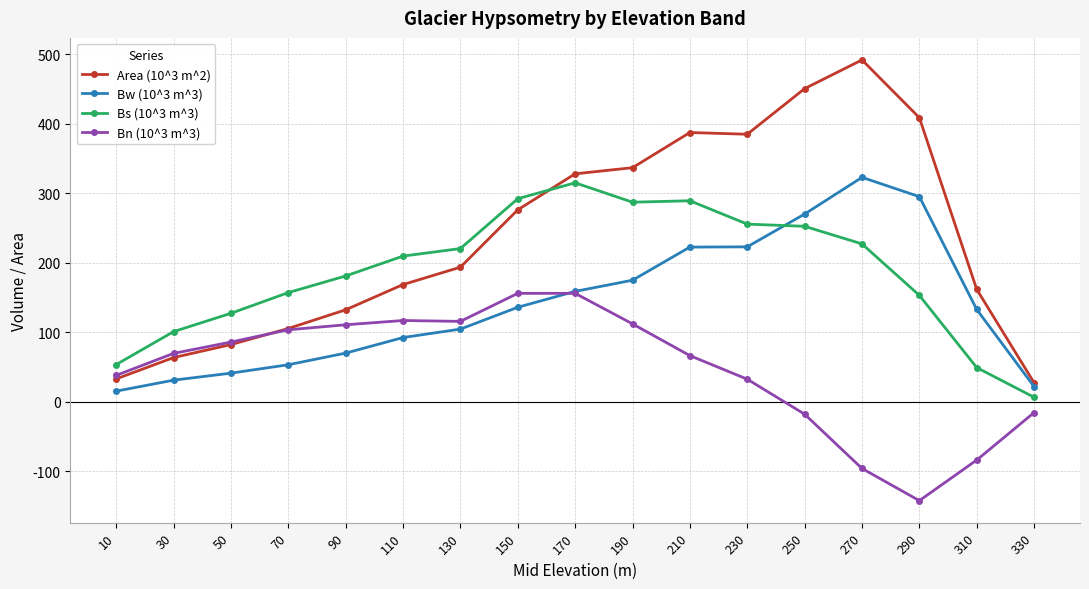

Rank the series at 190 from lowest to highest value.

Bn (10^3 m^3), Bw (10^3 m^3), Bs (10^3 m^3), Area (10^3 m^2)